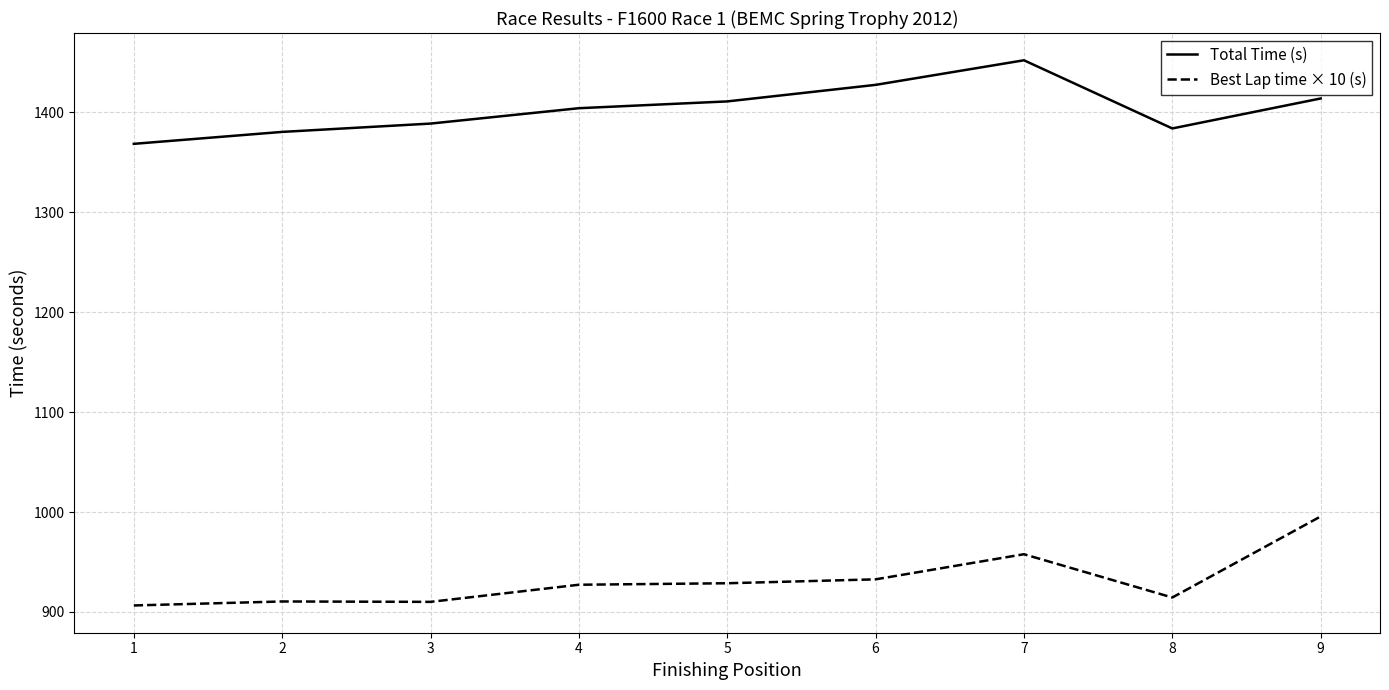

Rank the series by their average value, from lowest to highest.

Best Lap time × 10 (s), Total Time (s)